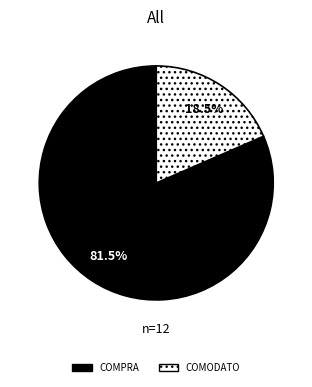

Which category has the smallest portion of the pie?

COMODATO